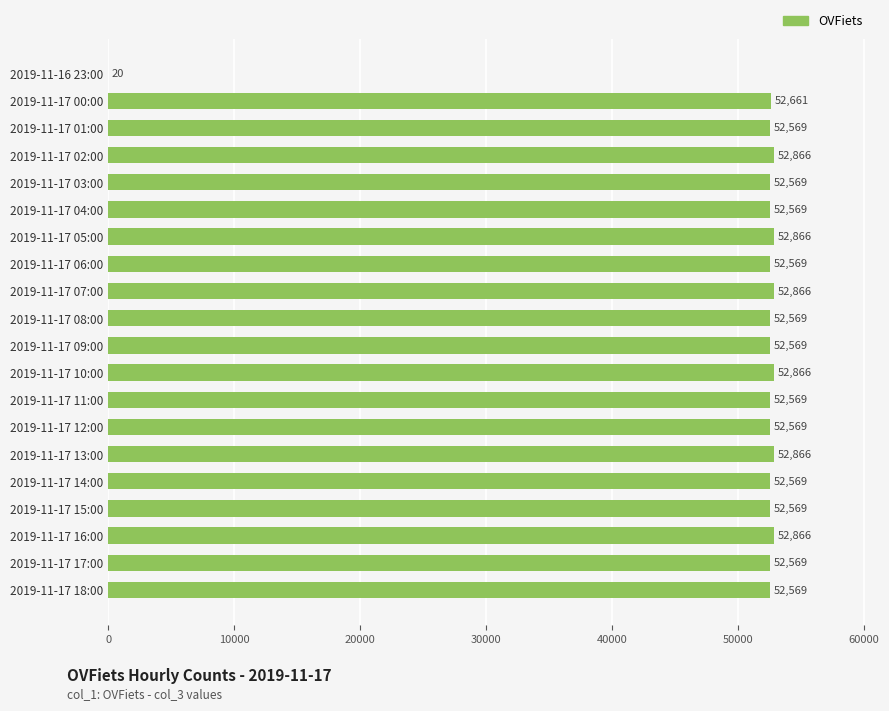

Reading top to bottom, extract all data points from this chart.

2019-11-16 23:00=20	2019-11-17 00:00=52661	2019-11-17 01:00=52569	2019-11-17 02:00=52866	2019-11-17 03:00=52569	2019-11-17 04:00=52569	2019-11-17 05:00=52866	2019-11-17 06:00=52569	2019-11-17 07:00=52866	2019-11-17 08:00=52569	2019-11-17 09:00=52569	2019-11-17 10:00=52866	2019-11-17 11:00=52569	2019-11-17 12:00=52569	2019-11-17 13:00=52866	2019-11-17 14:00=52569	2019-11-17 15:00=52569	2019-11-17 16:00=52866	2019-11-17 17:00=52569	2019-11-17 18:00=52569